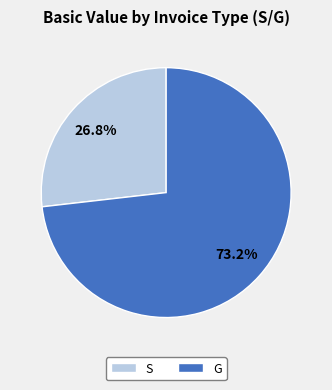

How many segments does this pie chart have?

2